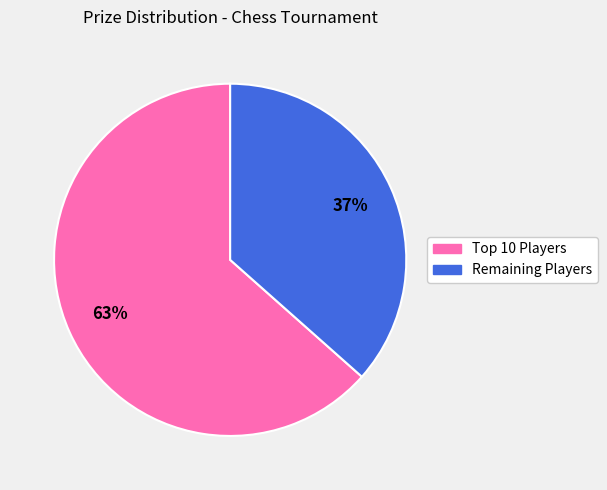

To the nearest percent, what is the average slice percentage?

50%